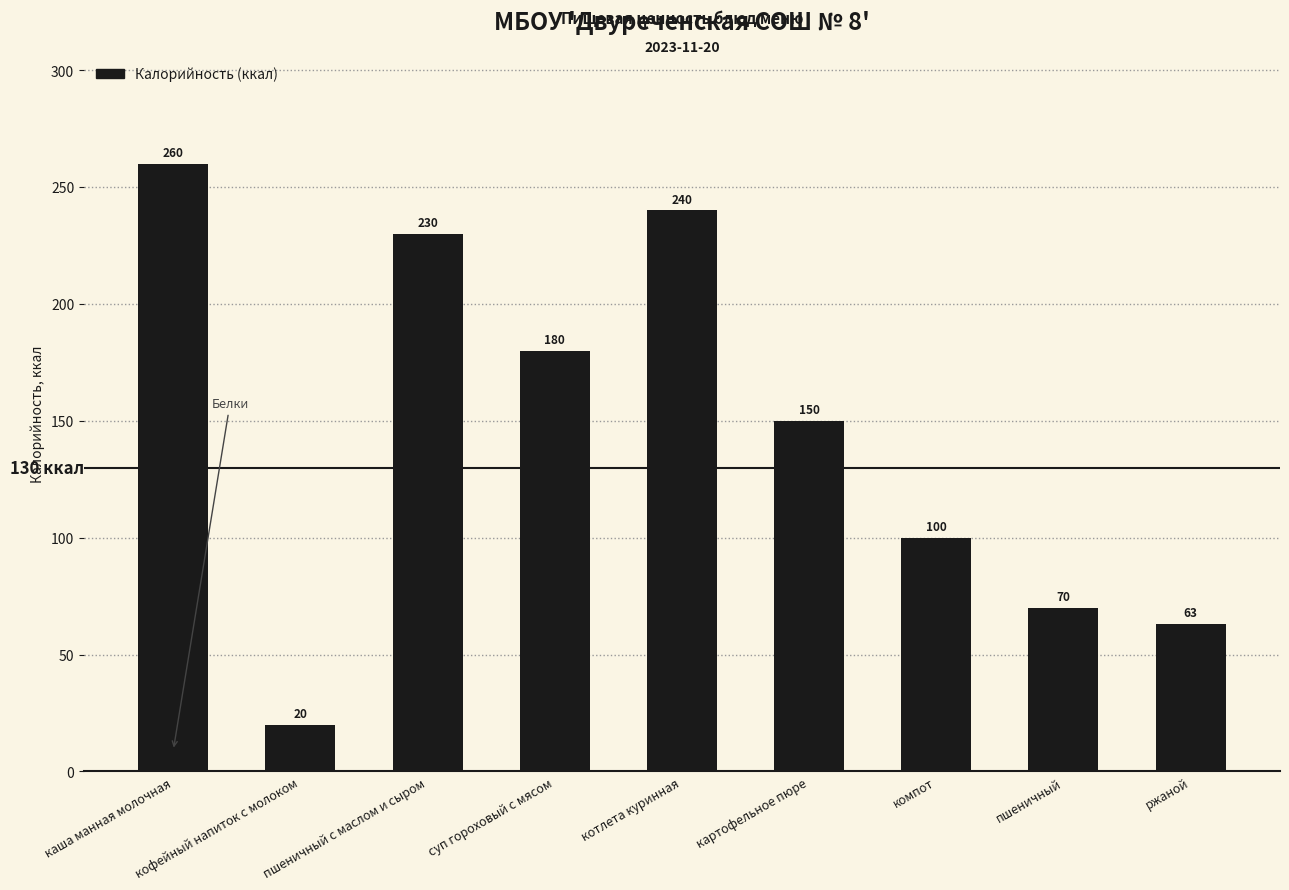

What is the average value?

146